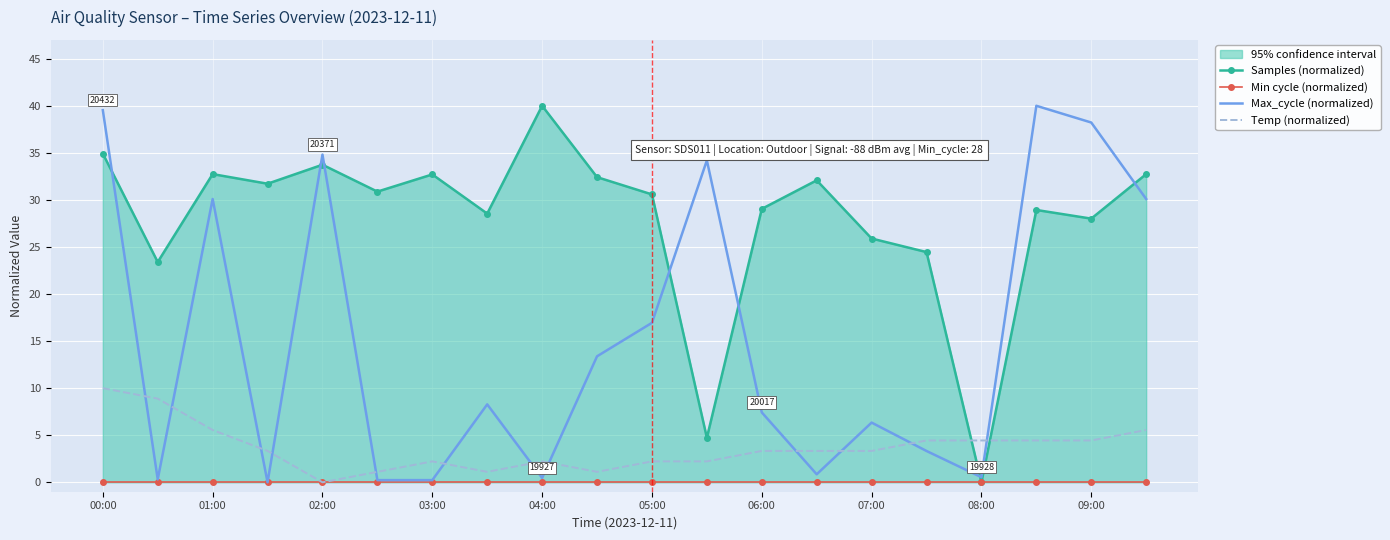

How many times do Temp (normalized) and Max_cycle (normalized) cross each other?

12